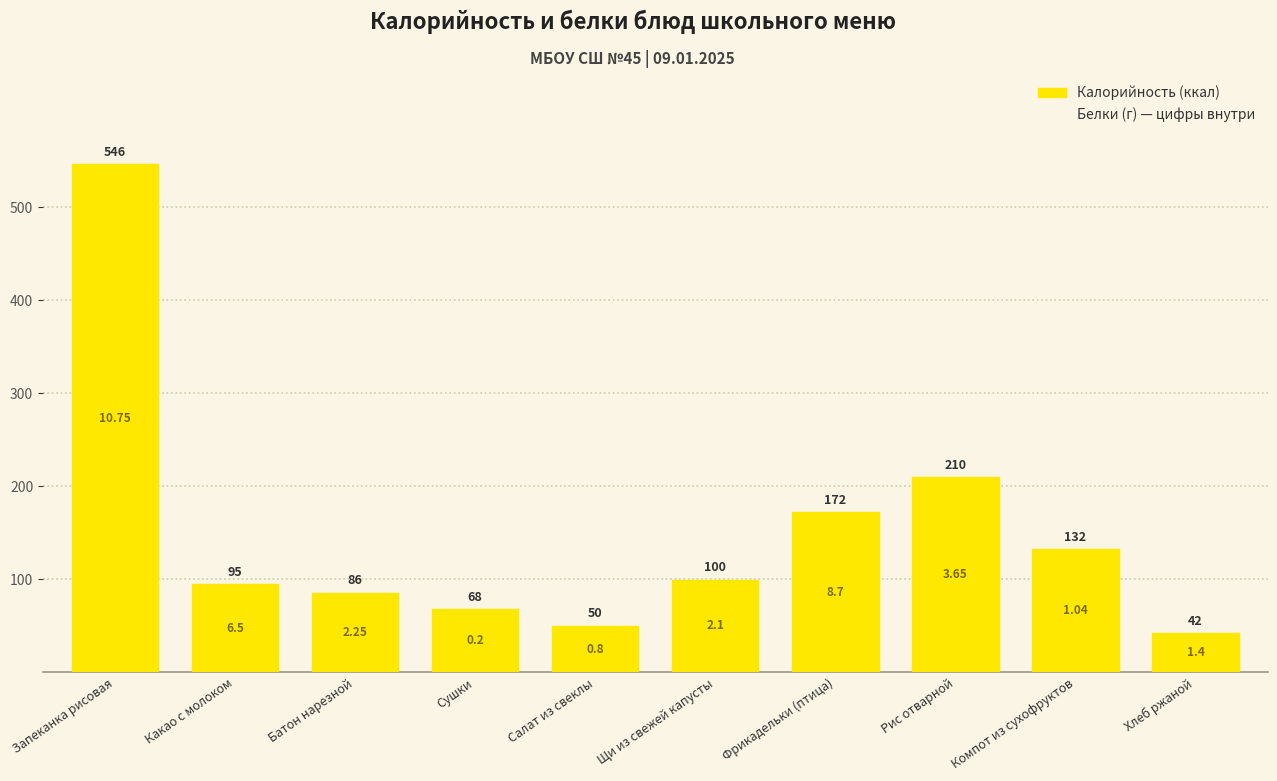

What is the approximate value at Сушки?

67.6